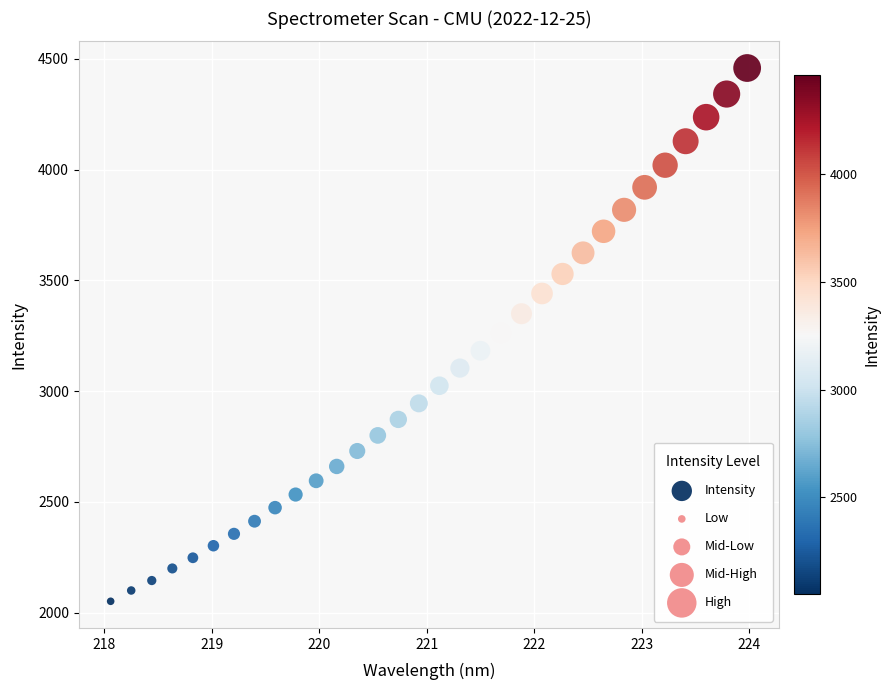

What is the range of Y values (max minus min)?

2407.8